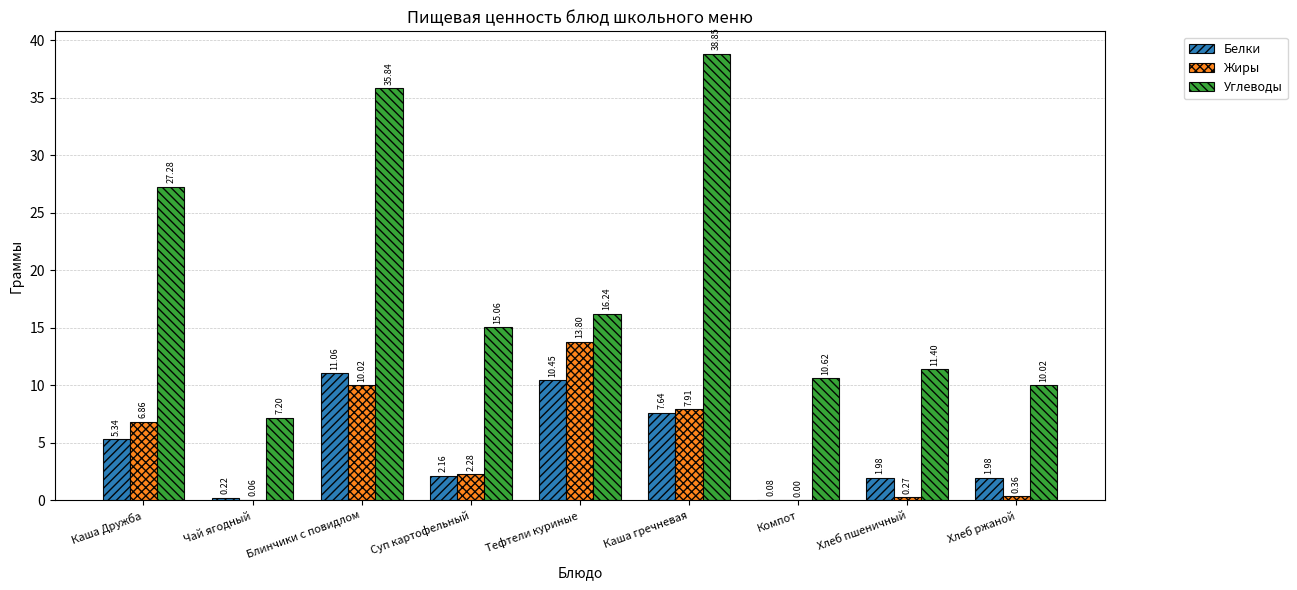

What is the spread (max minus min) of values at Блинчики с повидлом?

25.8